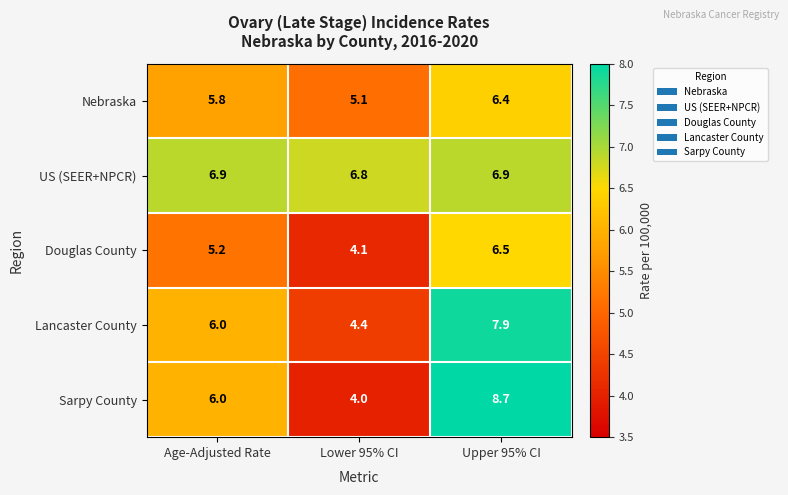

True or false: Sarpy County has a value of 2.0 at Lower 95% CI.

False